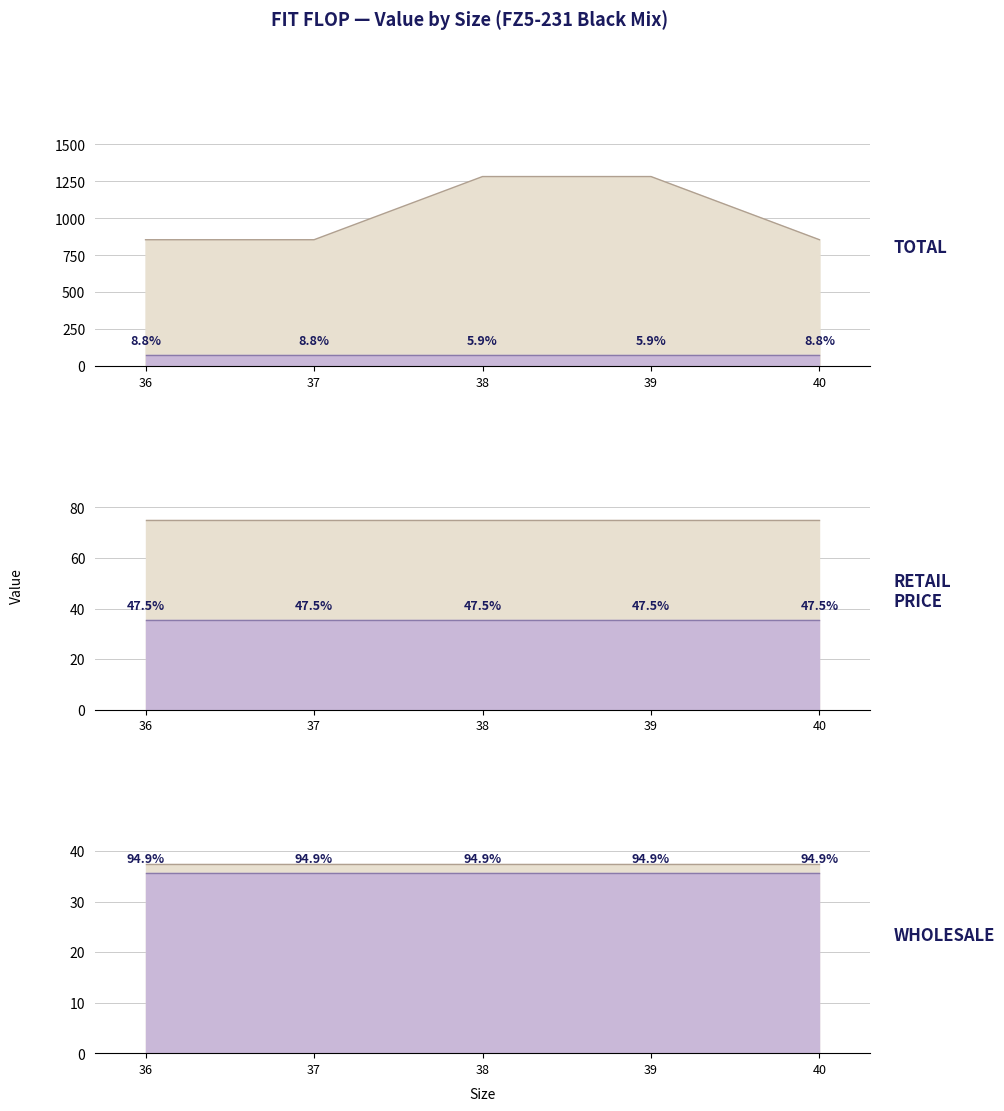

List the labels in order of WHOLESALE lower value, largest first.

36, 37, 38, 39, 40